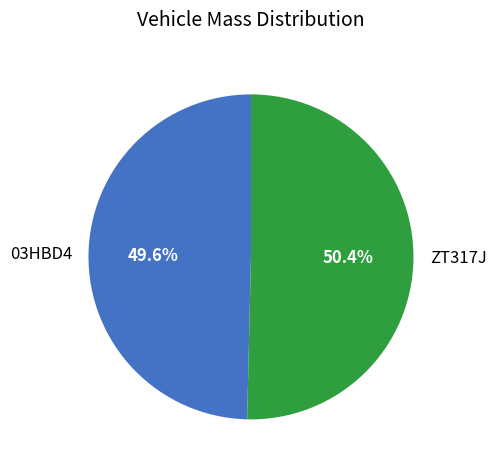

Which category has the smallest portion of the pie?

03HBD4